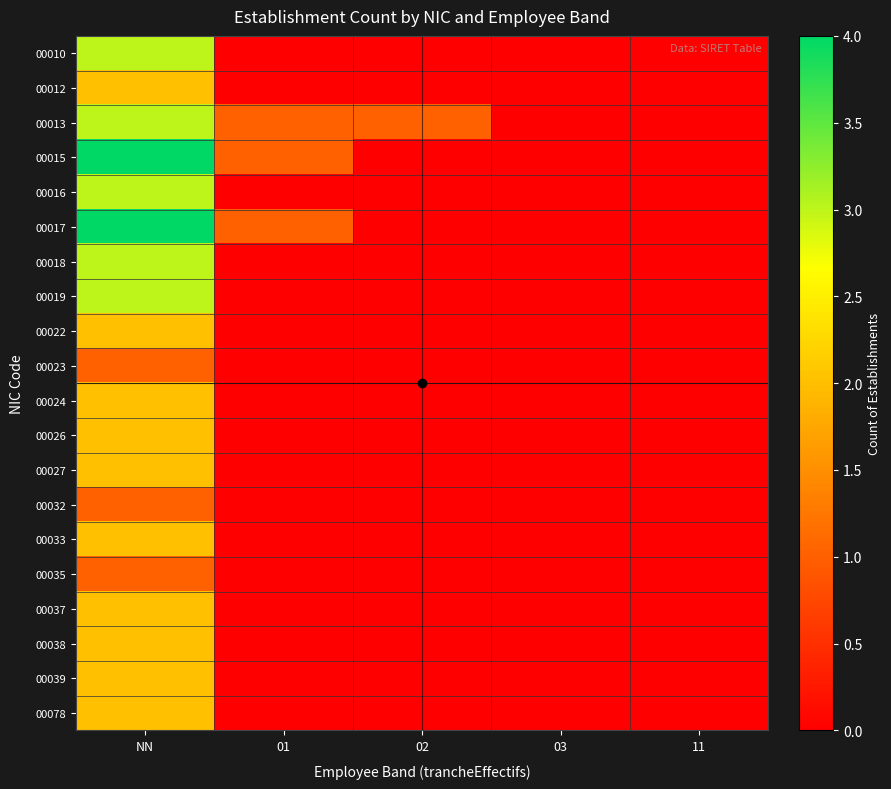

Which label corresponds to the largest value in the chart?

NN